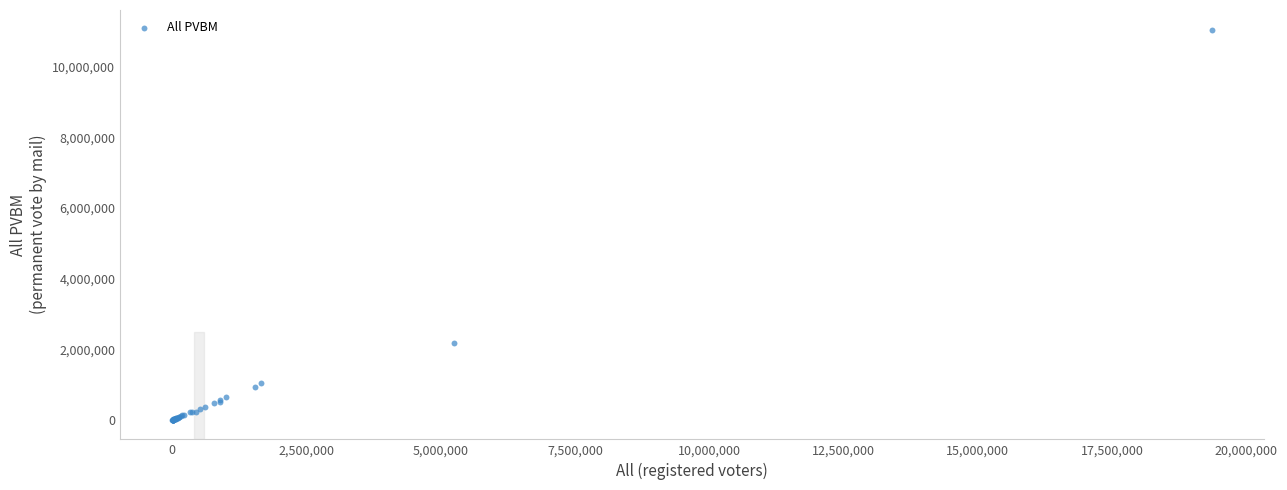

What Y value in the scatter plot is closest to 5527553?

2164505